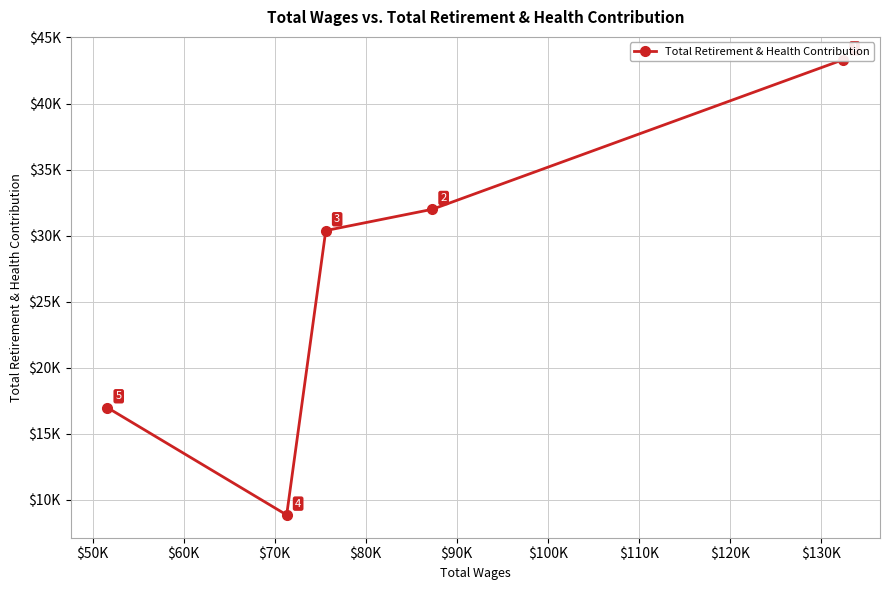

Is this an area chart (filled region under the line)?

No